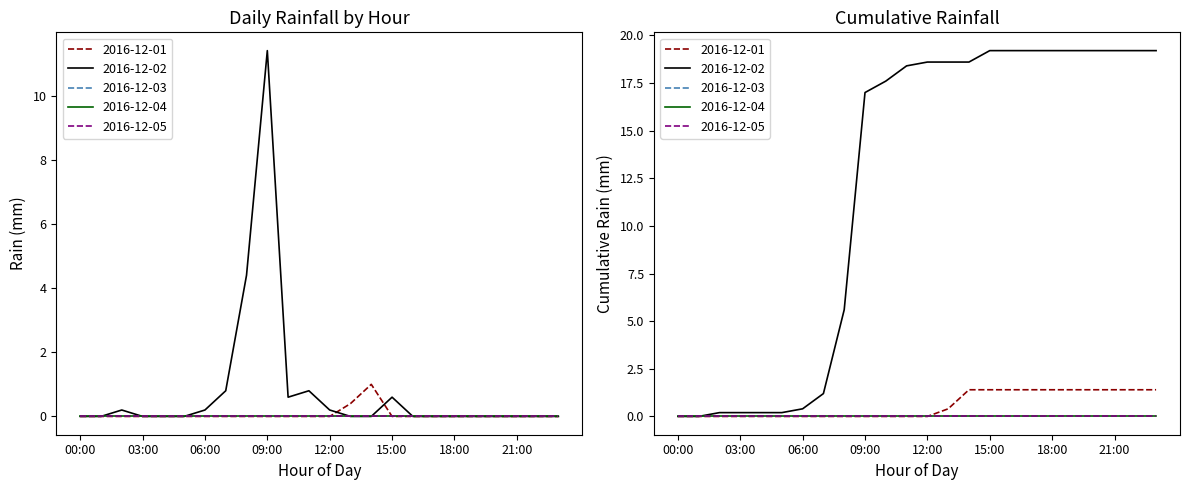

Does the chart display data point markers on the line(s)?

No